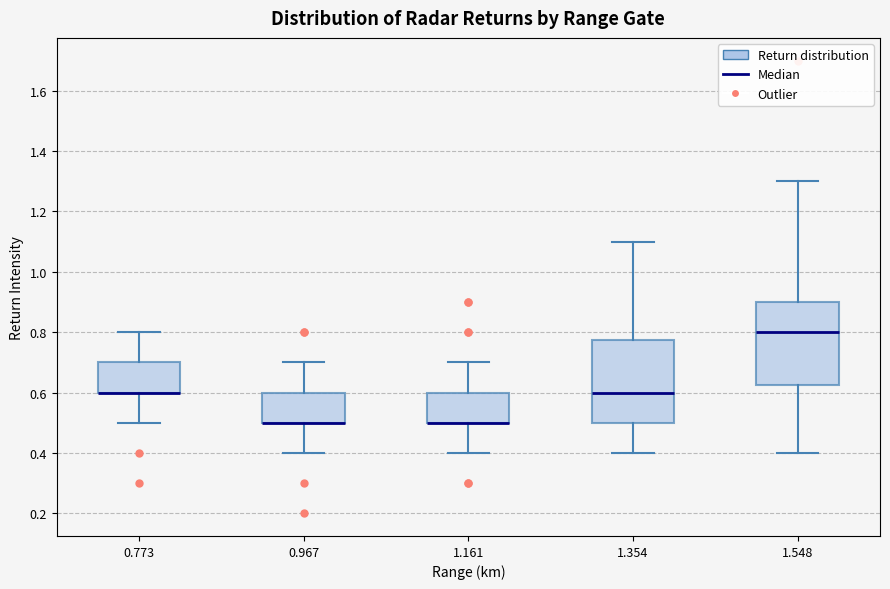

Reading left to right, transcribe this box plot: for each box, give where its median line is, the range the box spans, and where its two whiskers end, as read against the y-axis. The values are not printed on the chart, so give them approximately, as read against the axis.

0.773: median 0.60 (drawn on the box's lower edge), box 0.60 to 0.70, whiskers 0.50 to 0.80
0.967: median 0.50 (drawn on the box's lower edge), box 0.50 to 0.60, whiskers 0.40 to 0.70
1.161: median 0.50 (drawn on the box's lower edge), box 0.50 to 0.60, whiskers 0.40 to 0.70
1.354: median 0.60, box 0.50 to 0.78, whiskers 0.40 to 1.10
1.548: median 0.80, box 0.62 to 0.90, whiskers 0.40 to 1.30